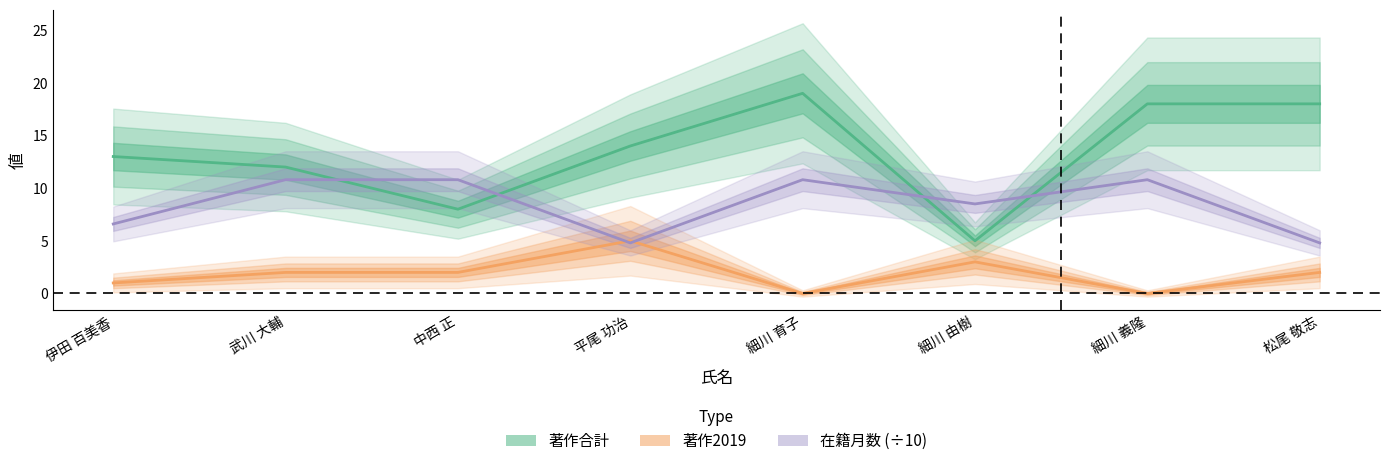

Between 細川 育子 and 松尾 敬志, which series saw the biggest shift?

在籍月数 (÷10)